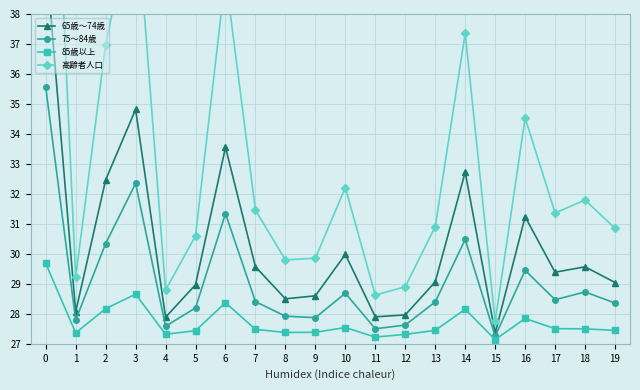

How many distinct data groups are displayed?

4